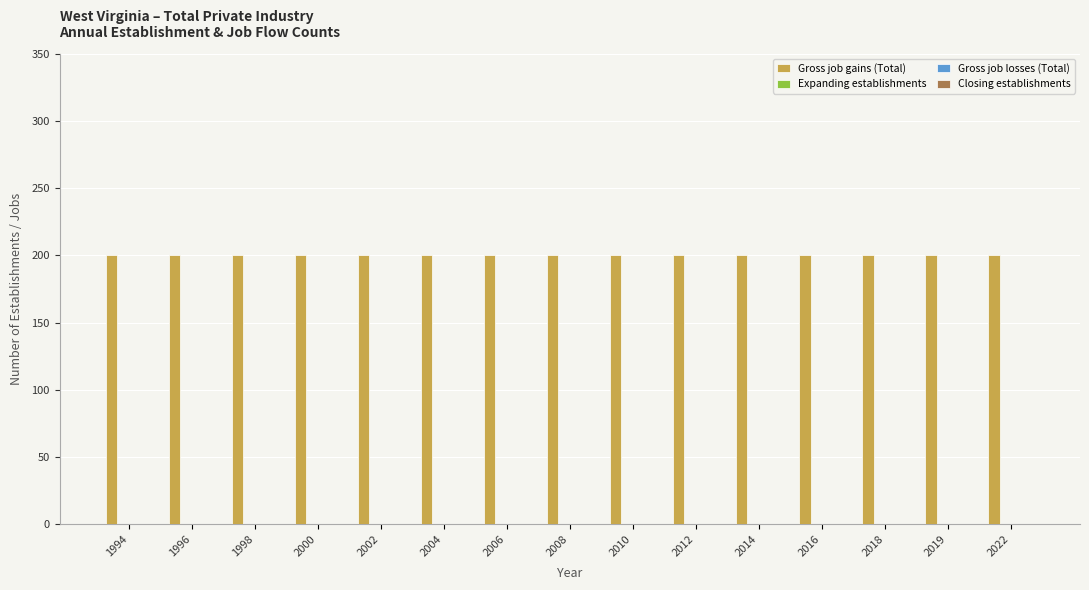

What is the spread (max minus min) of values at 2002?

200